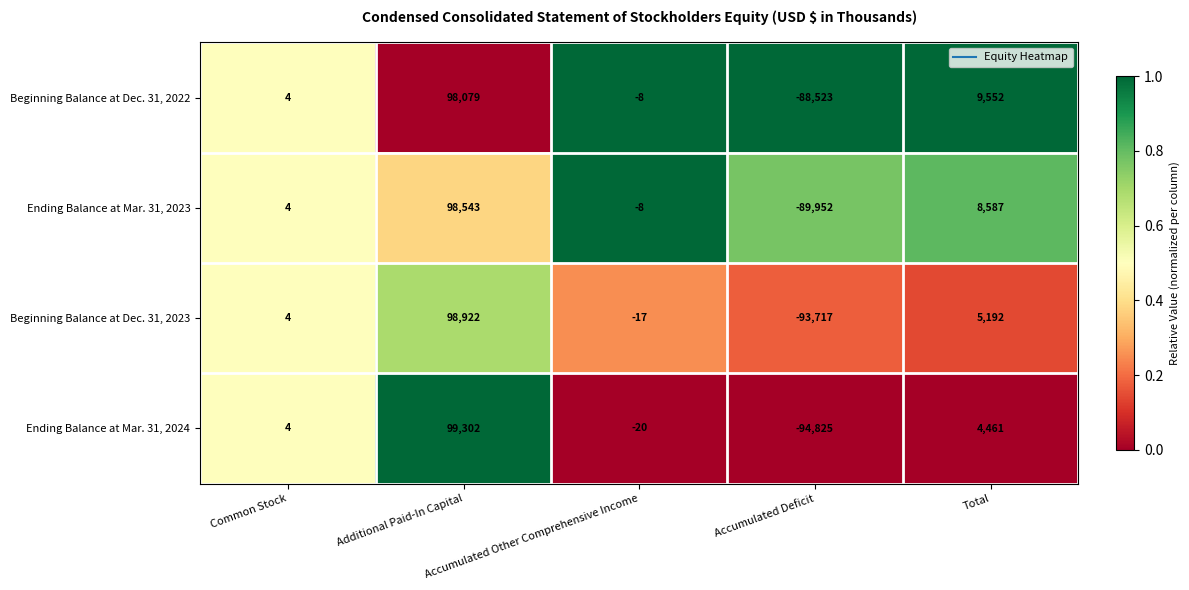

List the series in order of their peak value, lowest first.

Beginning Balance at Dec. 31, 2022, Ending Balance at Mar. 31, 2023, Beginning Balance at Dec. 31, 2023, Ending Balance at Mar. 31, 2024